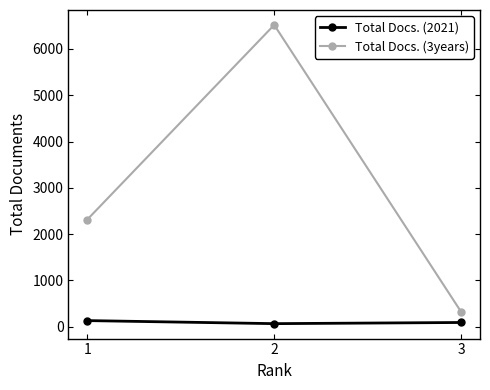

At 3, list the series in order from smallest to largest.

Total Docs. (2021), Total Docs. (3years)